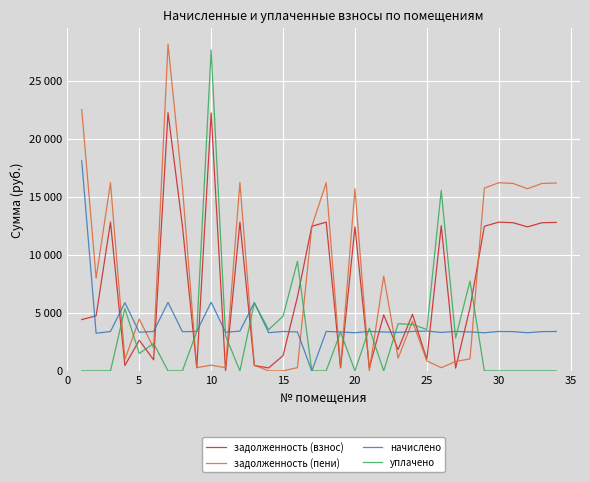

Which series has the largest range (max minus min)?

задолженность (пени)